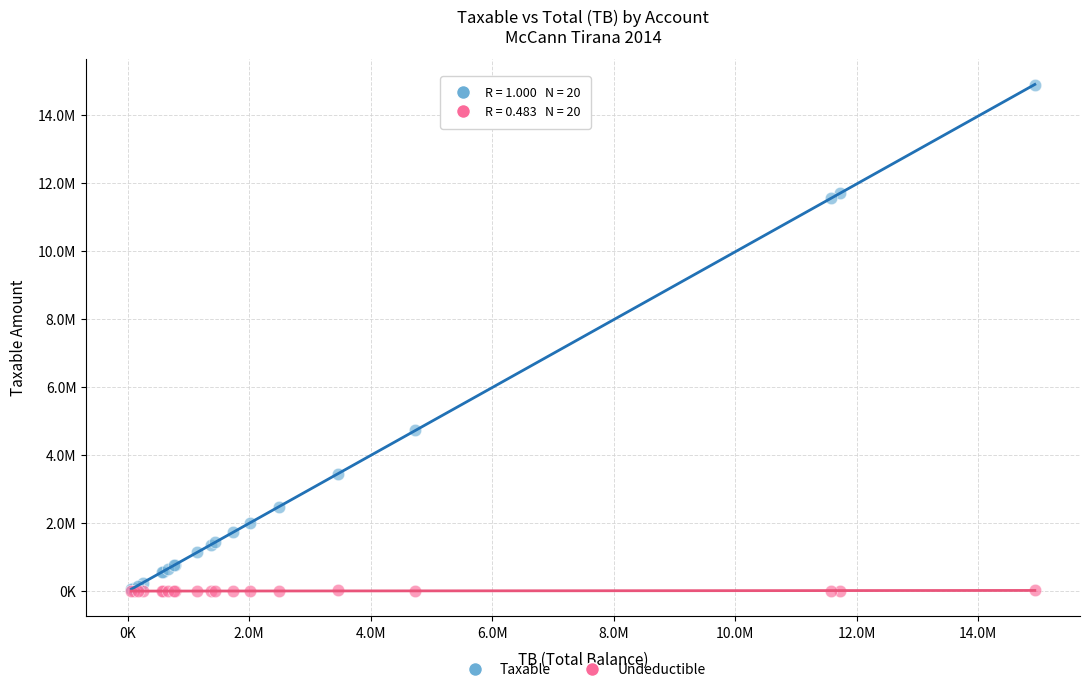

Which series contains the highest Y value?

Taxable